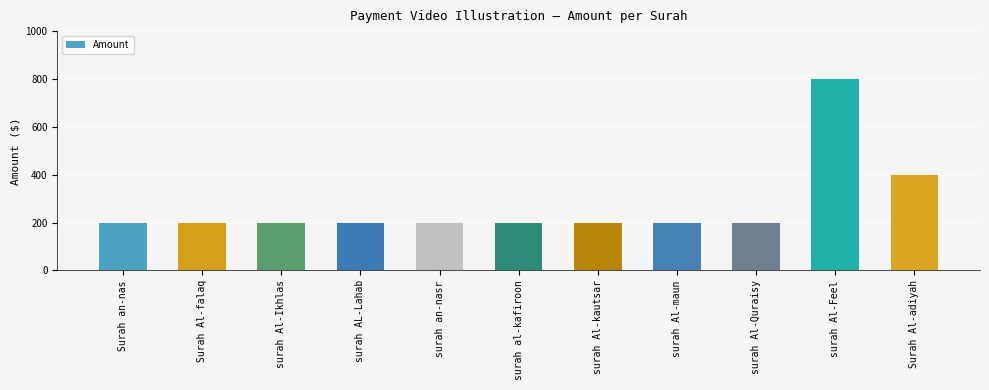

What is the label of the 8th bar from the right?

surah AL-Lahab